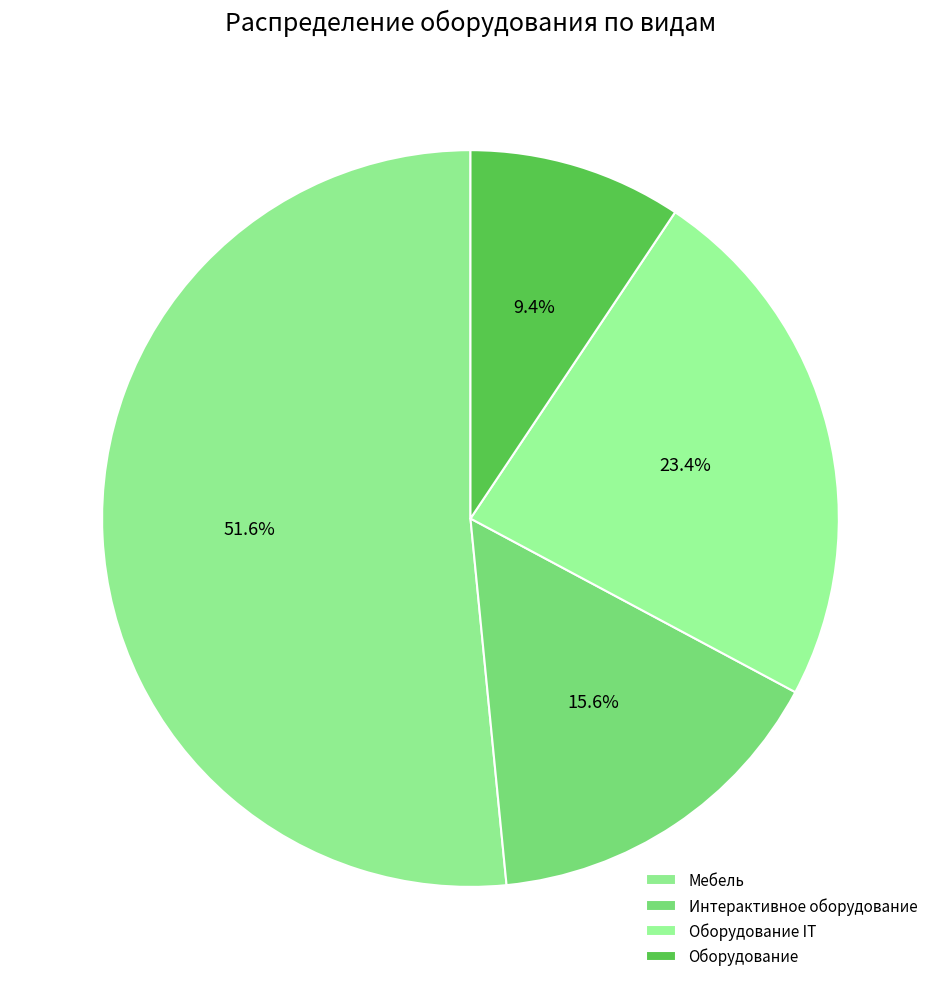

Which slice is the largest?

Мебель